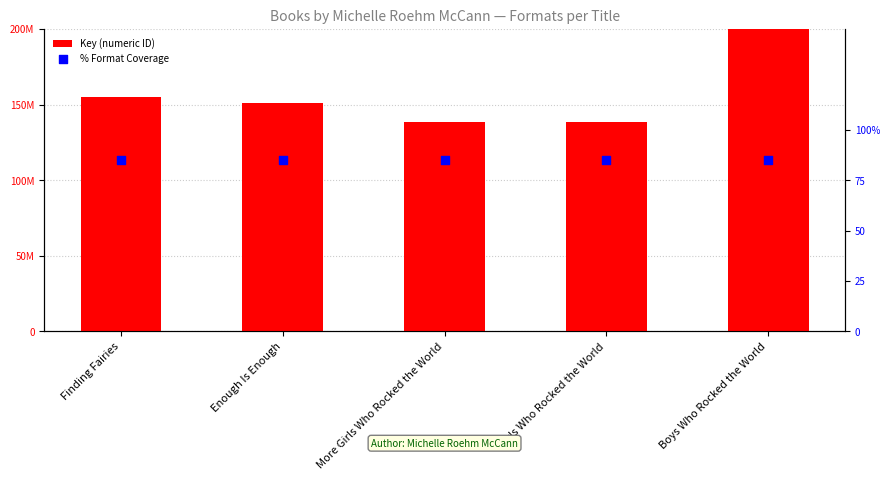

Which series contains the lowest Y value?

% Format Coverage